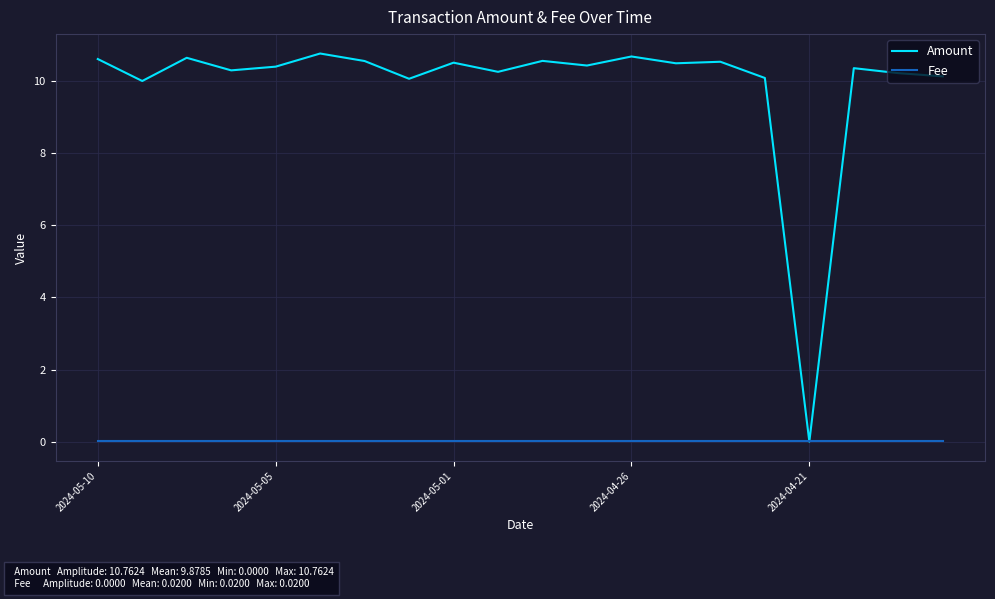

True or false: Amount has more than 2 interior local peaks.

True